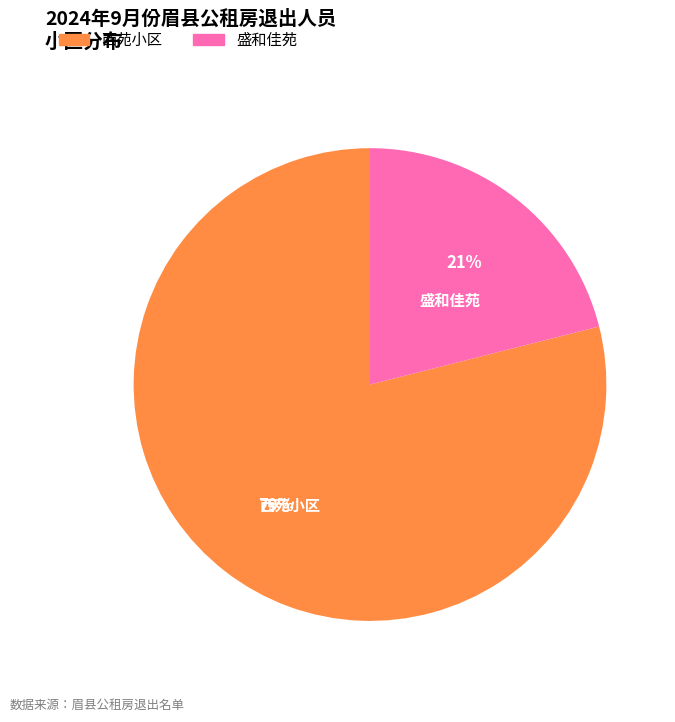

To the nearest percent, what is the difference between the 西苑小区 and 盛和佳苑 slice percentages?

58%